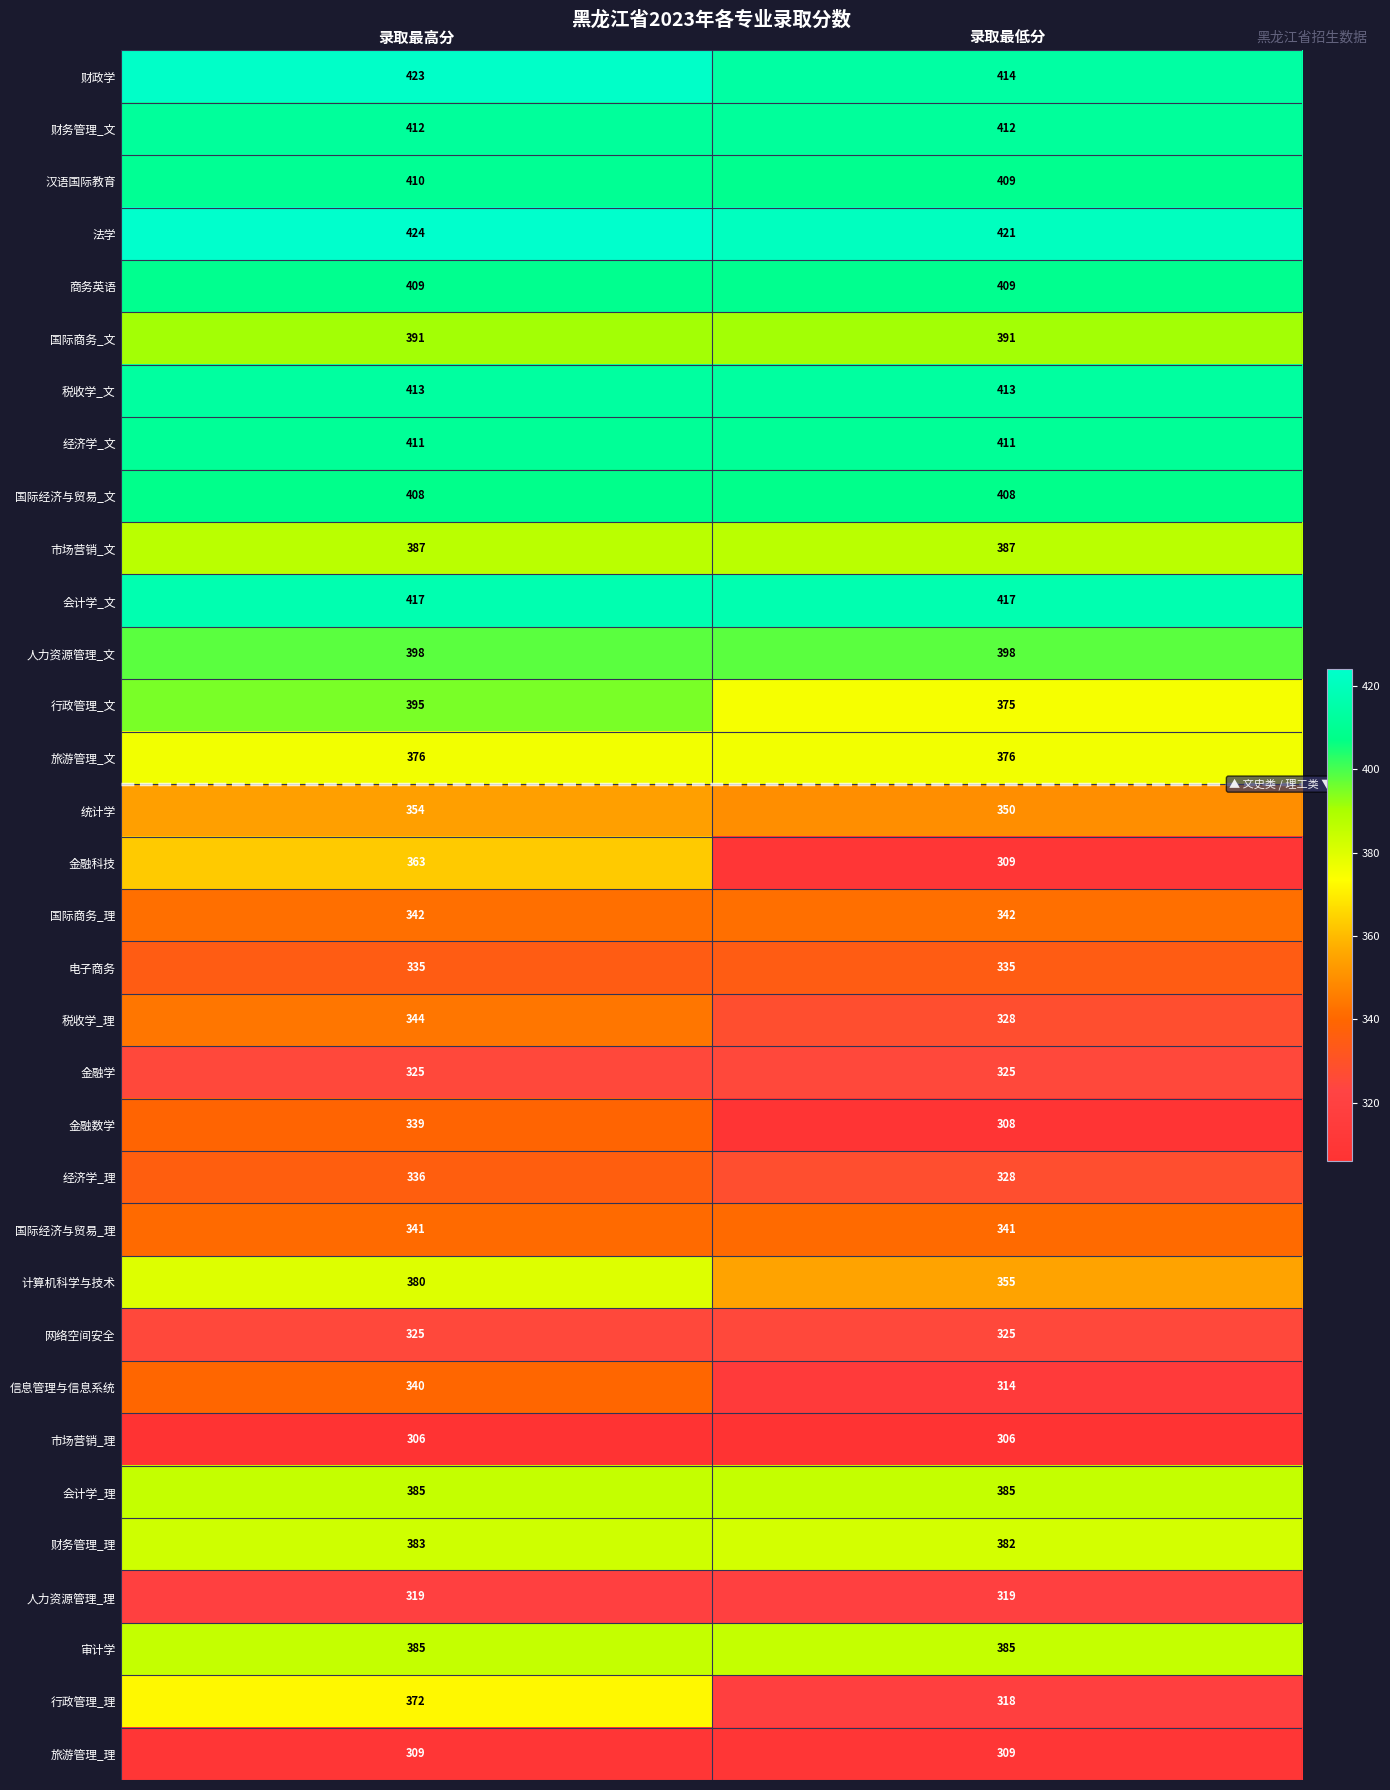

At which category does the chart reach its peak across all series?

录取最高分